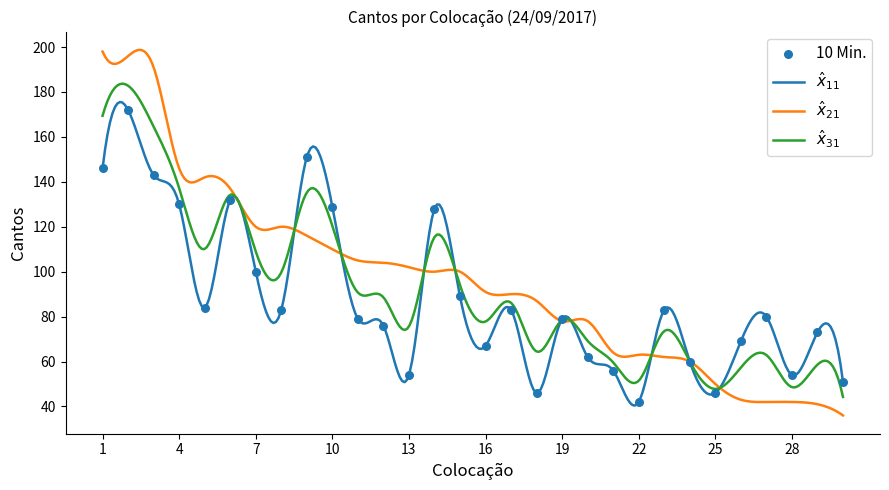

What is the change in value from 5 to 26?

-15